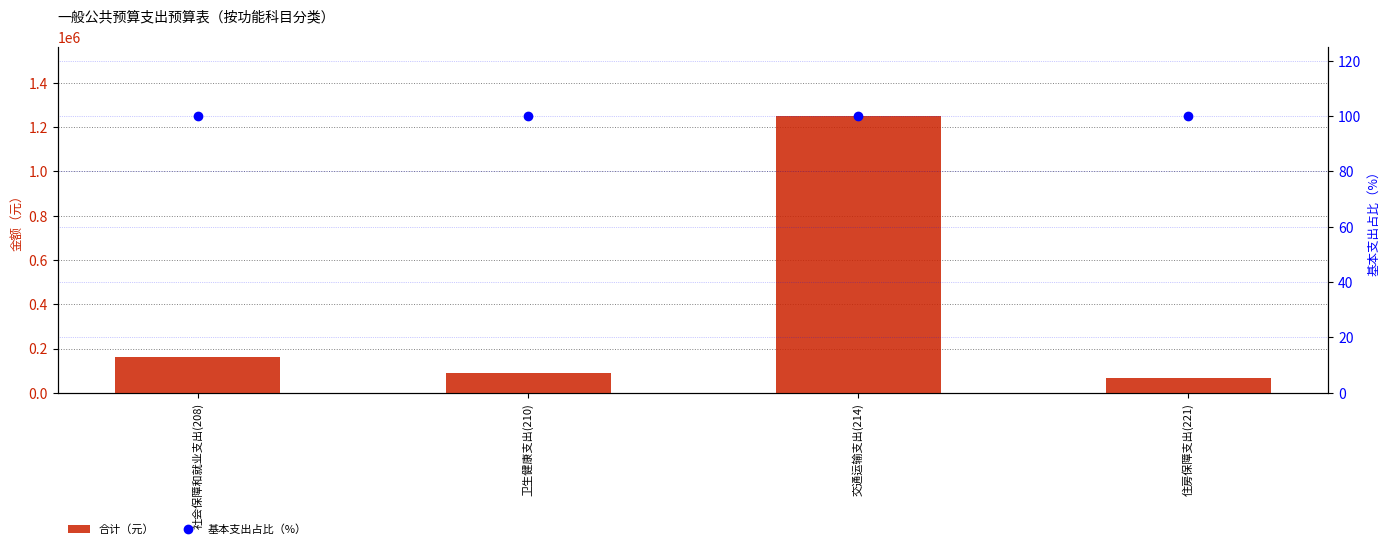

Is the value of 基本支出占比（%） at 卫生健康支出(210) greater than the value of 合计（元） at 卫生健康支出(210)?

No